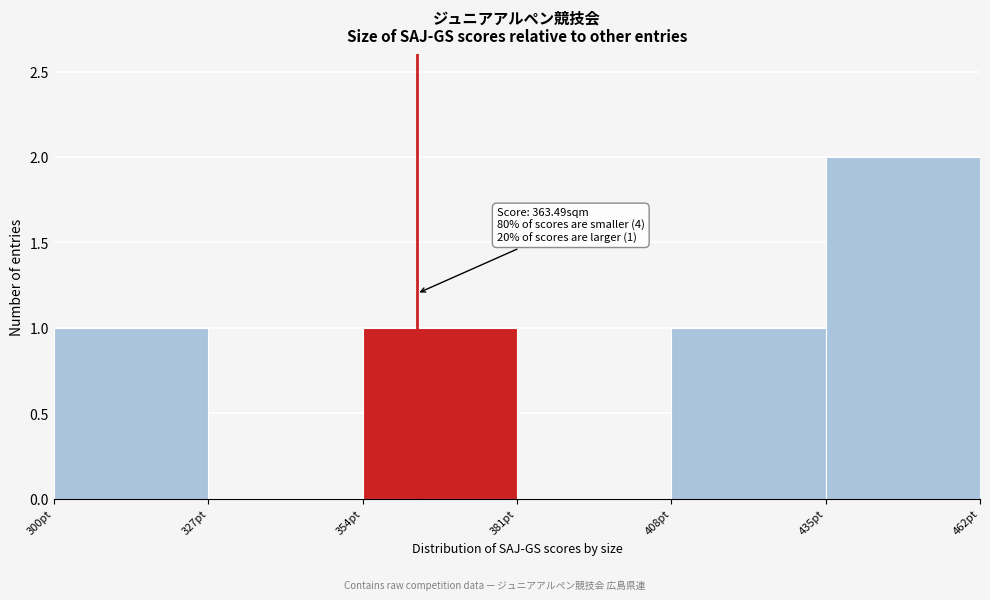

Over which range of the x-axis is the bar tallest?

435 to 462